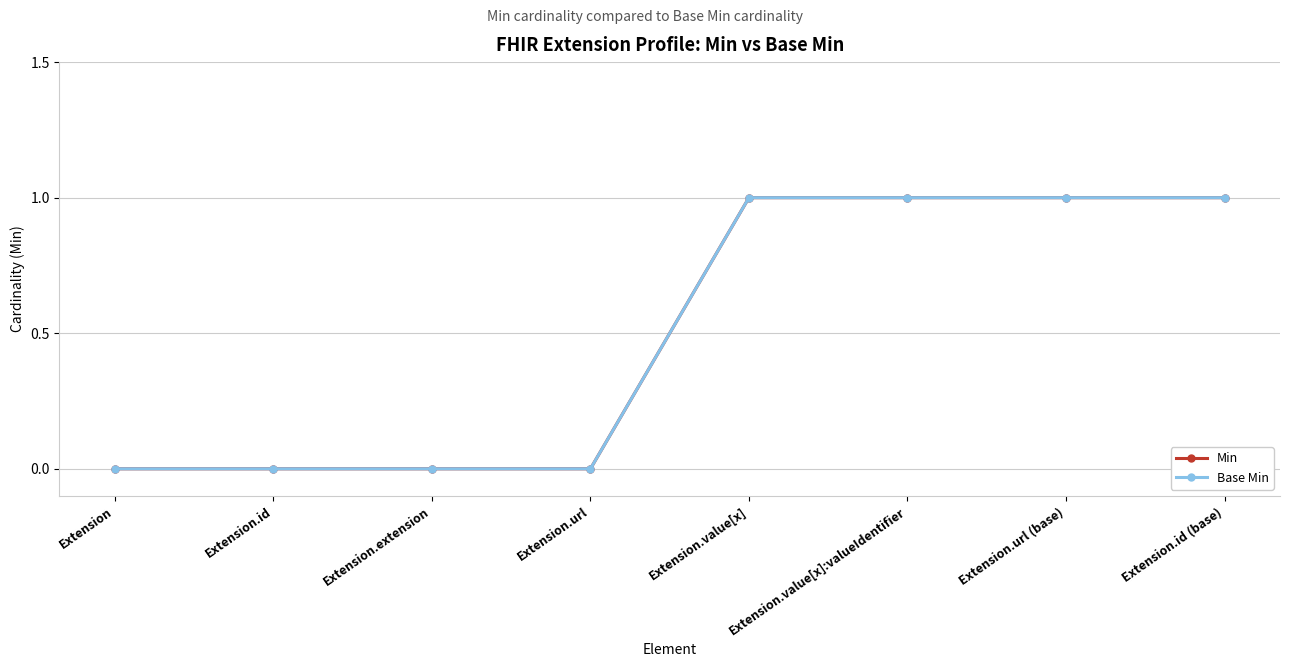

True or false: Base Min and Min cross at least once.

False